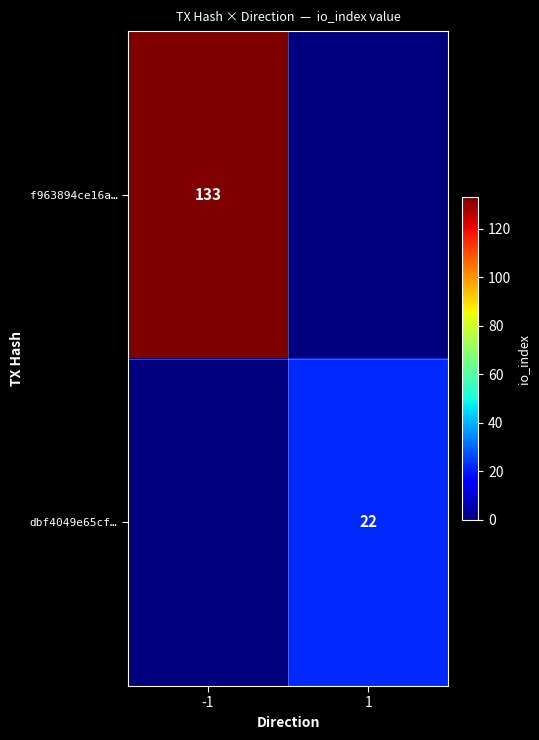

Is it true that f963894ce16a… equals 133 at -1?

True